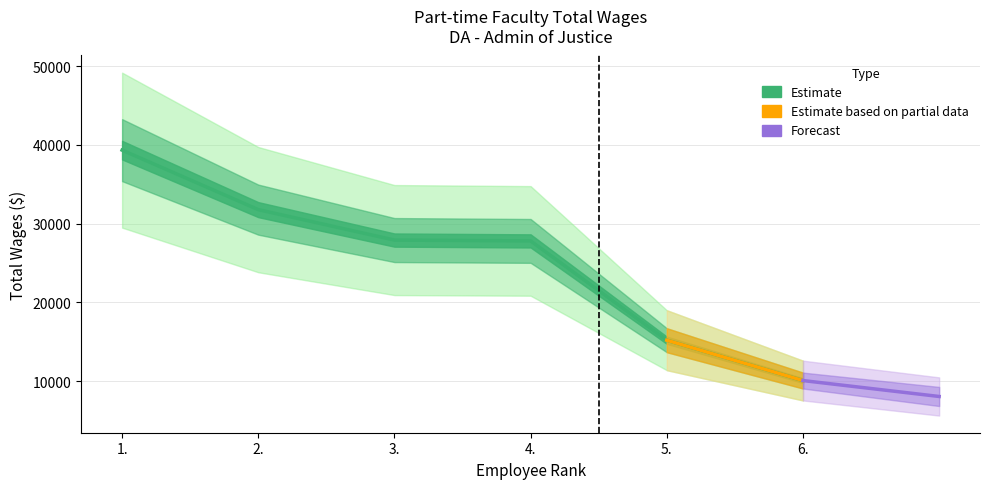

What is the change in value from 5. to 6.?

-5119